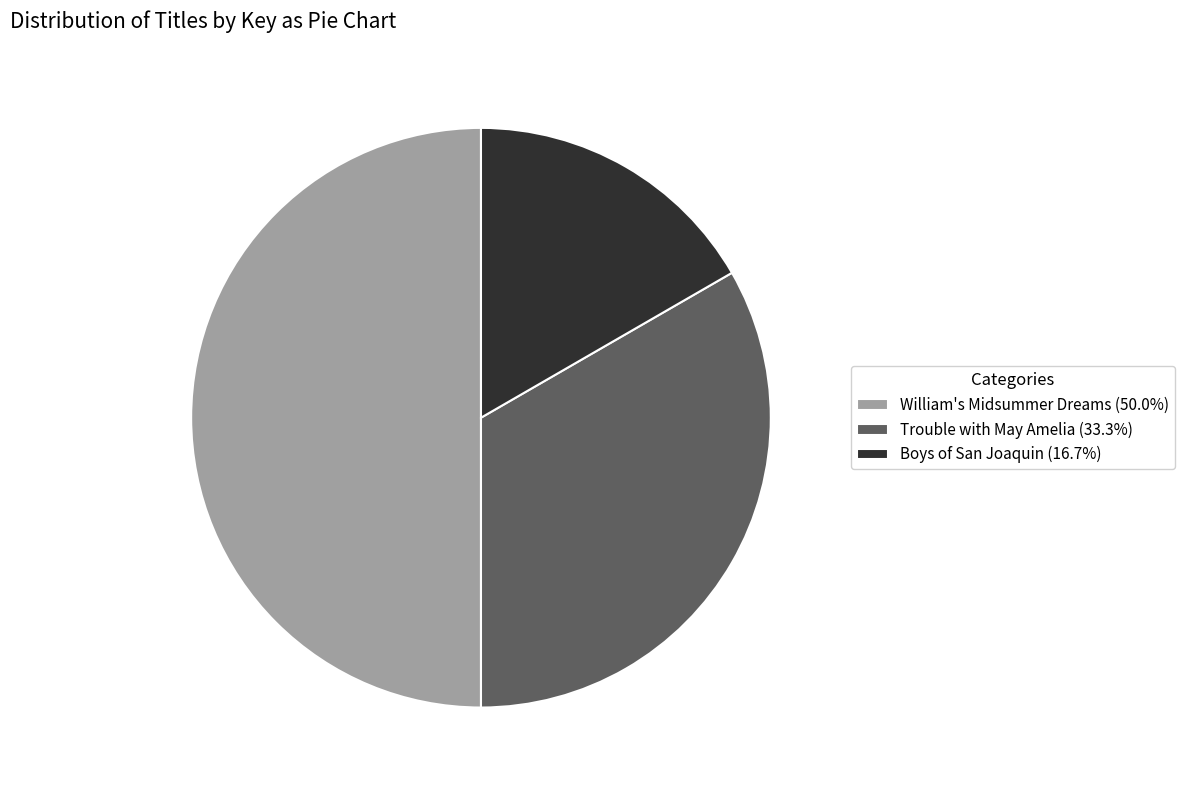

What is the ratio of the value at William's Midsummer Dreams (50.0%) to the value at Trouble with May Amelia (33.3%)?

1.5